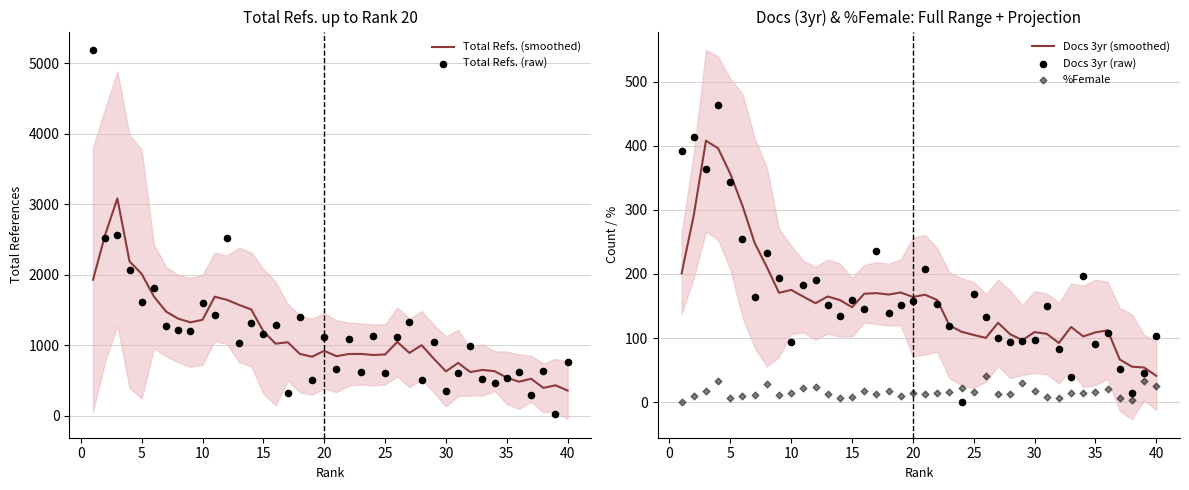

What are all the series names shown in the legend?

Total Refs. (smoothed), Total Refs. (raw), Docs 3yr (smoothed), Docs 3yr (raw), %Female